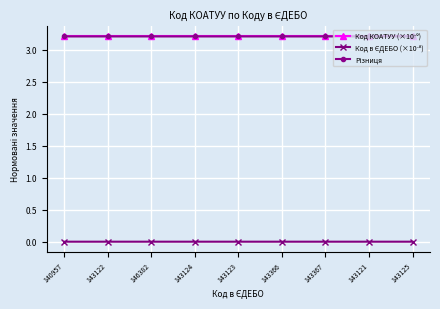

What is the difference between the highest and lowest values at 146382?

3.2